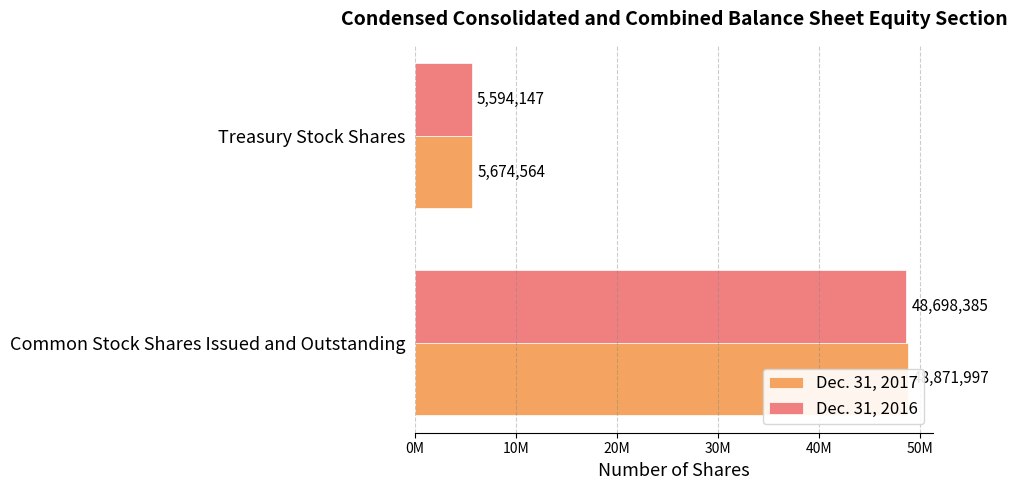

Reading right to left, extract all data points from this chart.

Dec. 31, 2017: 5674564	48871997
Dec. 31, 2016: 5594147	48698385